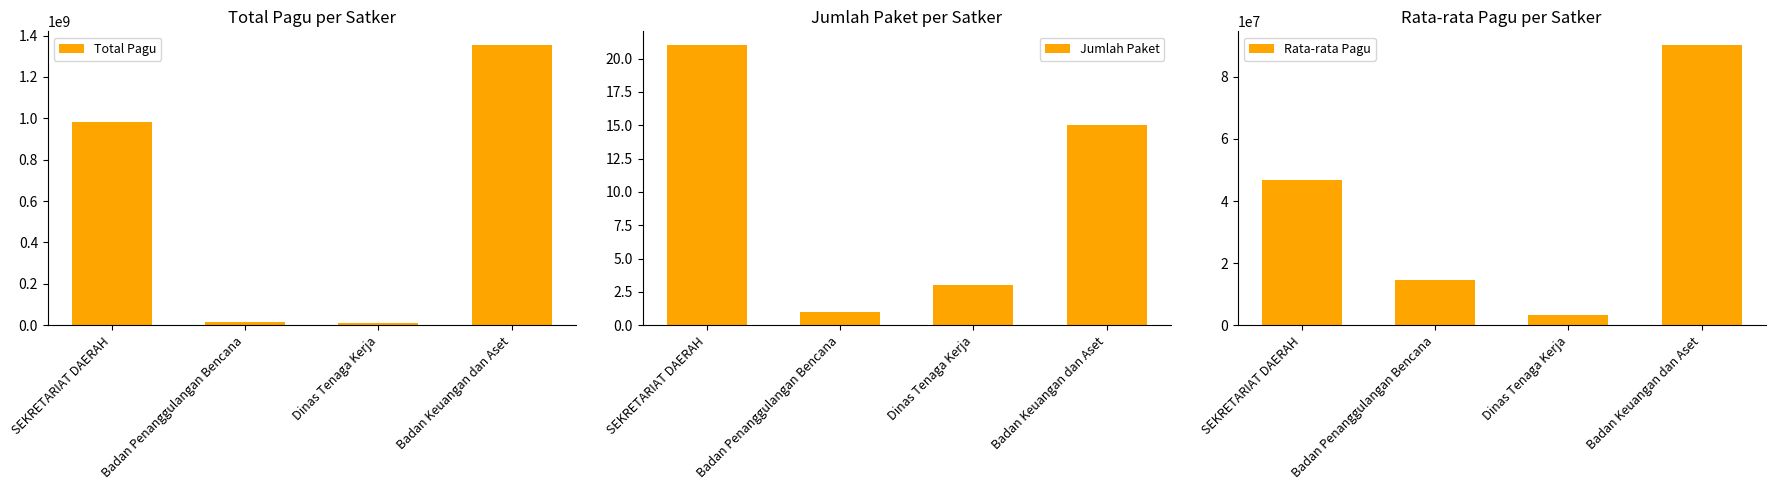

Reading left to right, what are all the values shown in this chart?

Total Pagu: SEKRETARIAT DAERAH=982186000	Badan Penanggulangan Bencana=14700000	Dinas Tenaga Kerja=9740826	Badan Keuangan dan Aset=1352594126
Jumlah Paket: SEKRETARIAT DAERAH=21	Badan Penanggulangan Bencana=1	Dinas Tenaga Kerja=3	Badan Keuangan dan Aset=15
Rata-rata Pagu: SEKRETARIAT DAERAH=46771714	Badan Penanggulangan Bencana=14700000	Dinas Tenaga Kerja=3246942	Badan Keuangan dan Aset=90172942